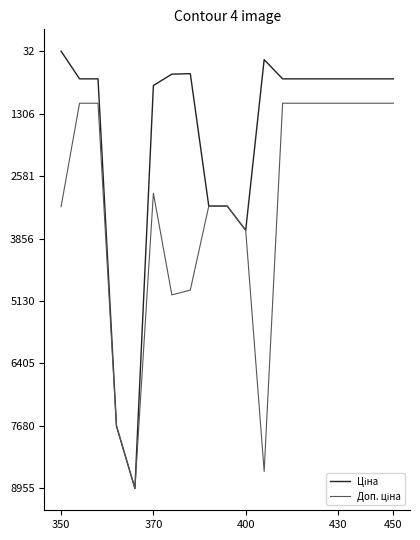

What is the lowest value of the Доп. ціна series?

1093.7